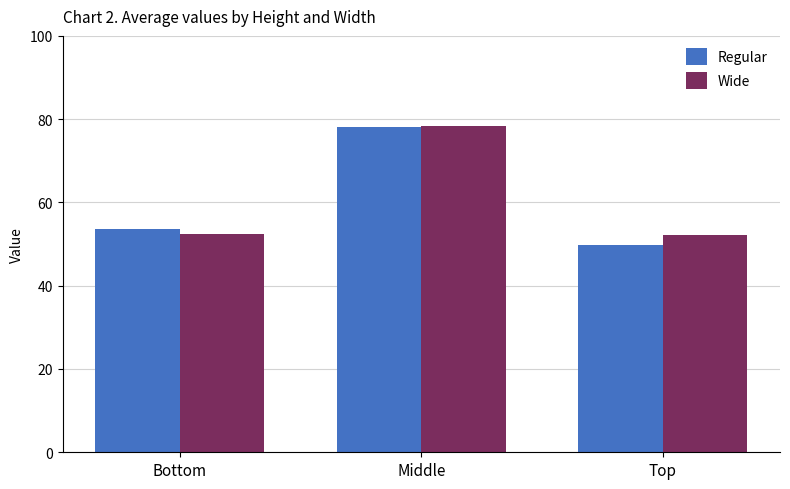

Is it true that Wide equals 52.1 at Top?

True